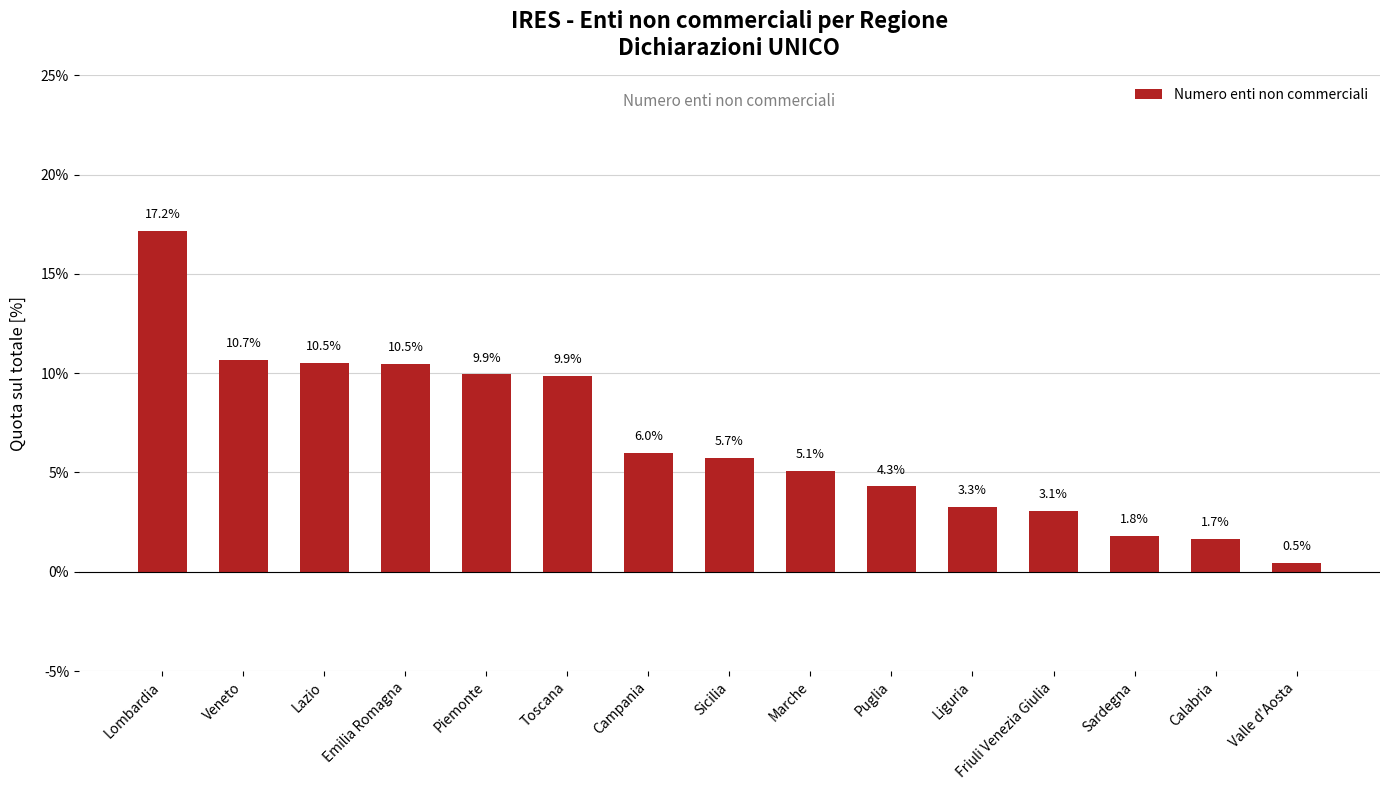

Is it true that the value at Lombardia is 8.9?

False